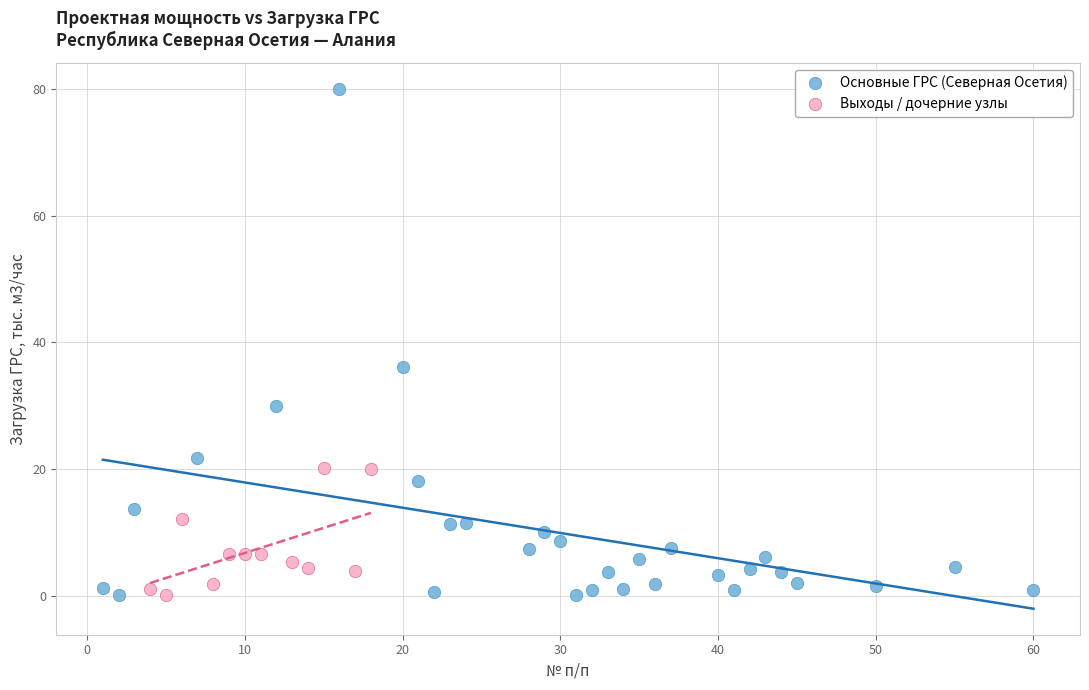

Which series contains the highest Y value?

Основные ГРС (Северная Осетия)